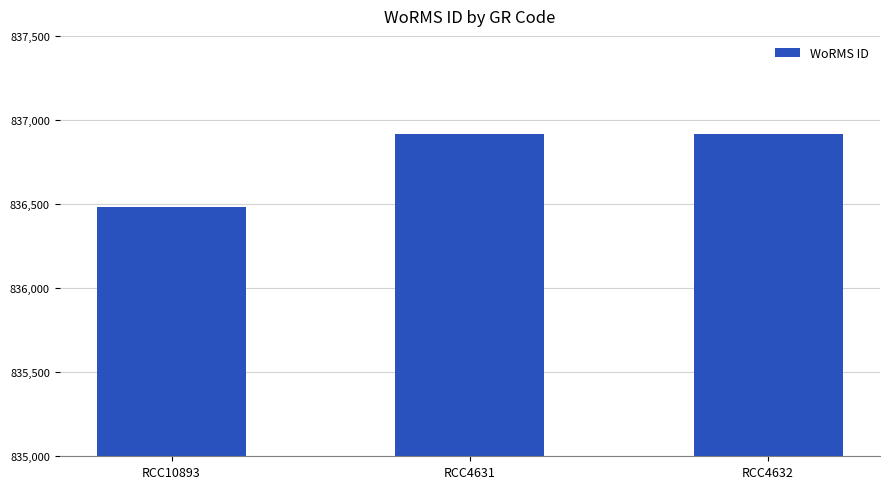

What is the sum of the values at RCC4631 and RCC10893?

1673398